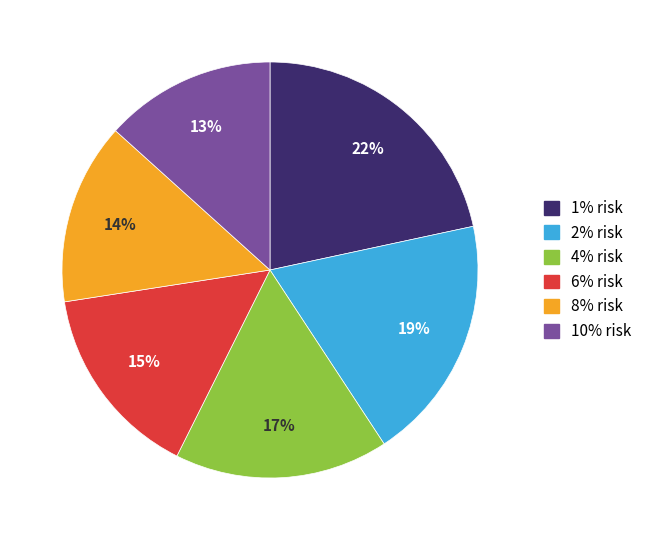

Count the number of slices in the pie.

6